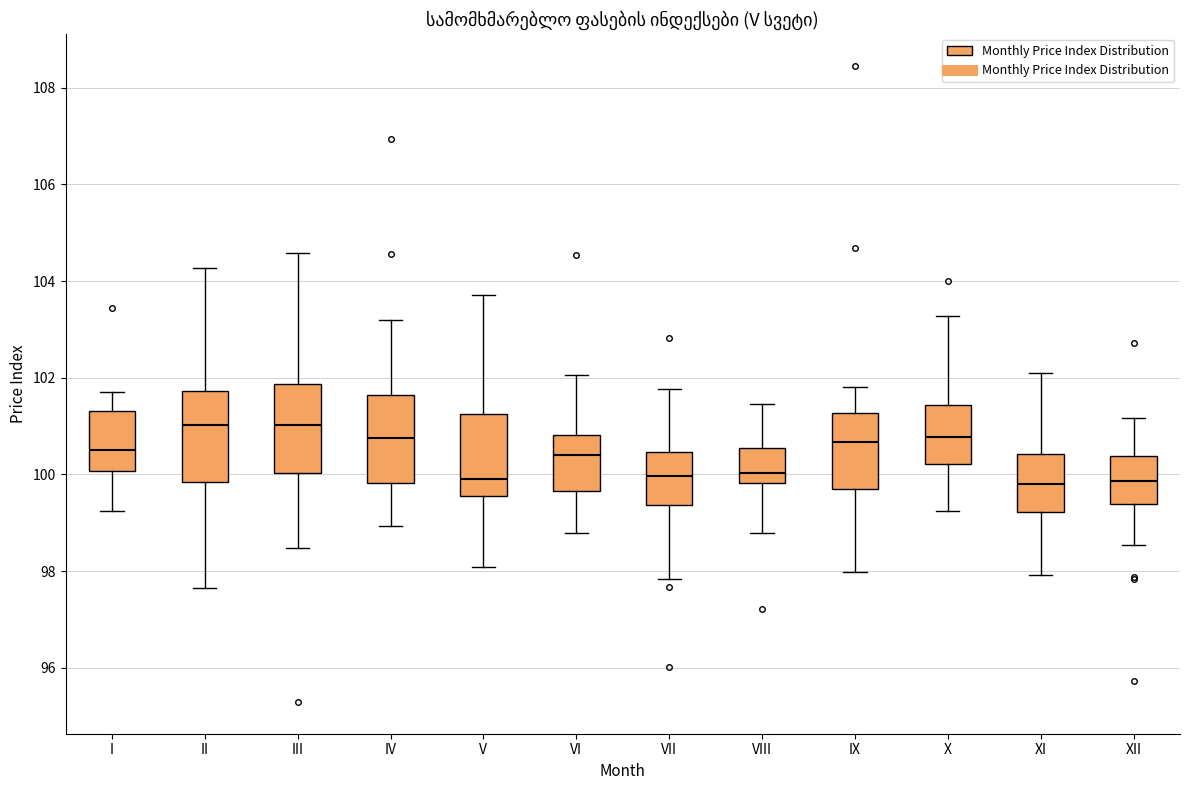

Reading left to right, transcribe this box plot: for each box, give where its median line is, the range the box spans, and where its two whiskers end, as read against the y-axis. The values are not printed on the chart, so give them approximately, as read against the axis.

I: median 100.6, box 100.0 to 101.4, whiskers 99.2 to 101.8
II: median 101.0, box 99.8 to 101.8, whiskers 97.6 to 104.2
III: median 101.0, box 100.0 to 101.8, whiskers 98.4 to 104.6
IV: median 100.8, box 99.8 to 101.6, whiskers 99.0 to 103.2
V: median 100.0, box 99.6 to 101.2, whiskers 98.0 to 103.8
VI: median 100.4, box 99.6 to 100.8, whiskers 98.8 to 102.0
VII: median 100.0, box 99.4 to 100.4, whiskers 97.8 to 101.8
VIII: median 100.0, box 99.8 to 100.6, whiskers 98.8 to 101.4
IX: median 100.6, box 99.6 to 101.2, whiskers 98.0 to 101.8
X: median 100.8, box 100.2 to 101.4, whiskers 99.2 to 103.2
XI: median 99.8, box 99.2 to 100.4, whiskers 98.0 to 102.0
XII: median 99.8, box 99.4 to 100.4, whiskers 98.6 to 101.2